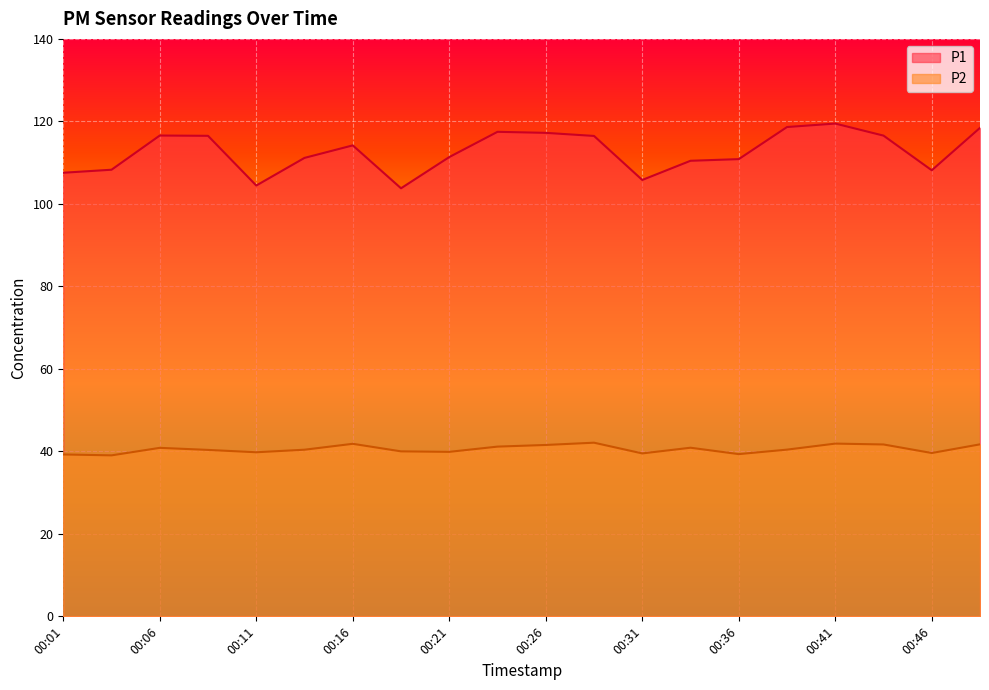

True or false: P2 and P1 cross at least once.

False